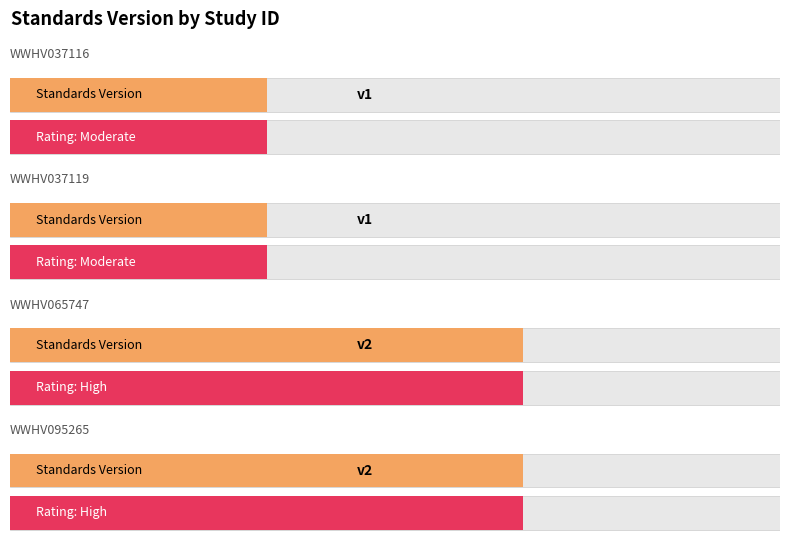

Read the value at WWHV065747.

2